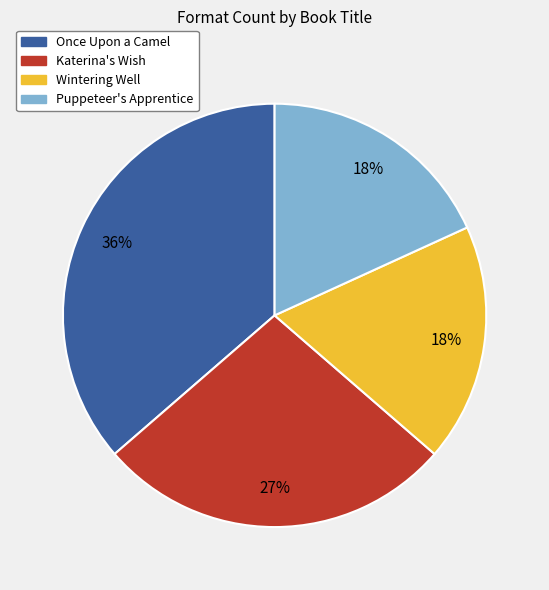

To the nearest percent, what is the combined percentage of Once Upon a Camel and Wintering Well?

55%